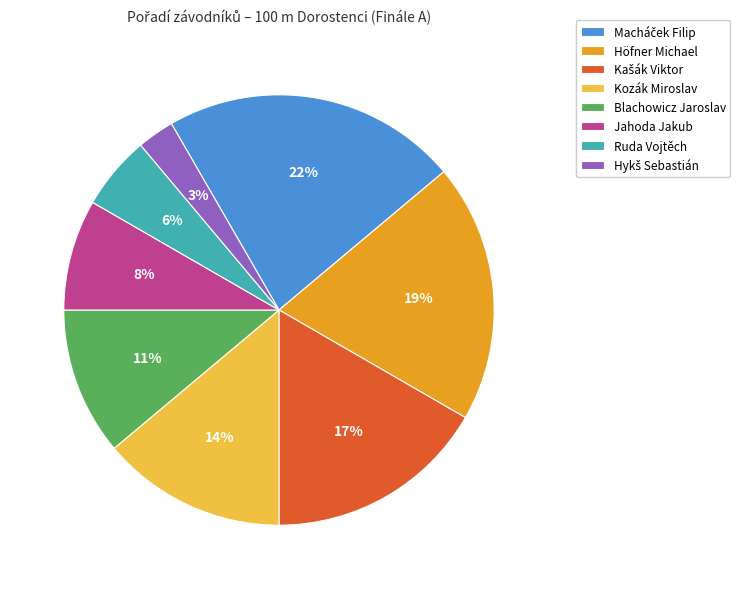

To the nearest percent, what is the average slice percentage?

12%